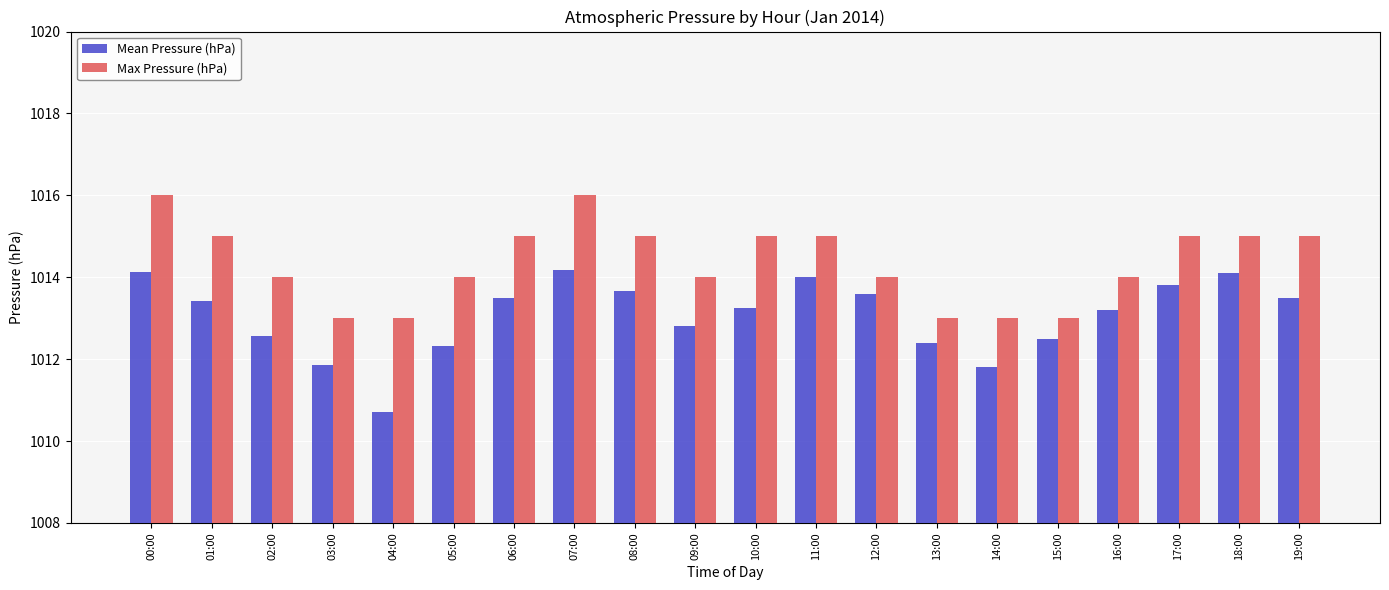

How many bars are there in each group?

2